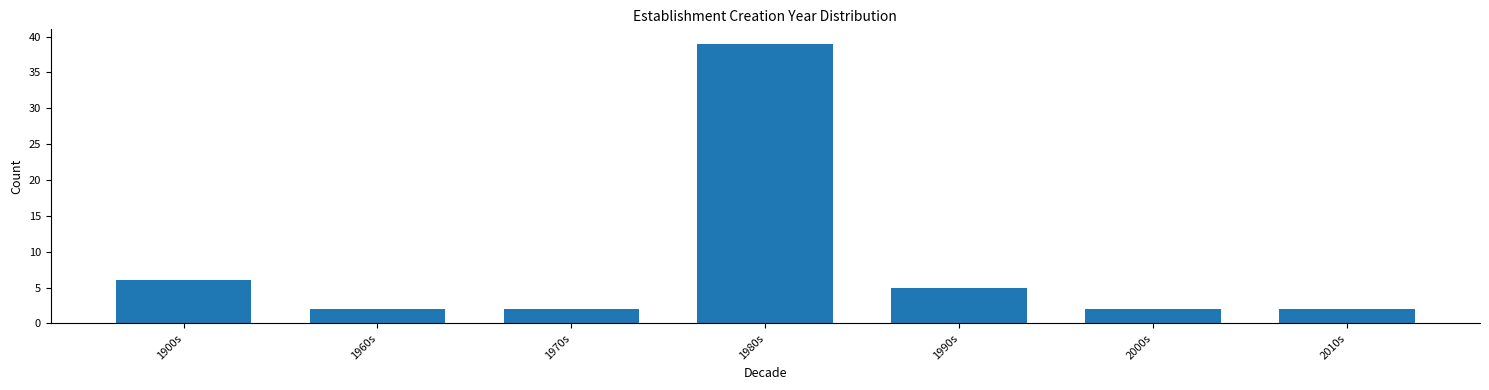

Reading left to right, extract all data points from this chart.

6	2	2	39	5	2	2